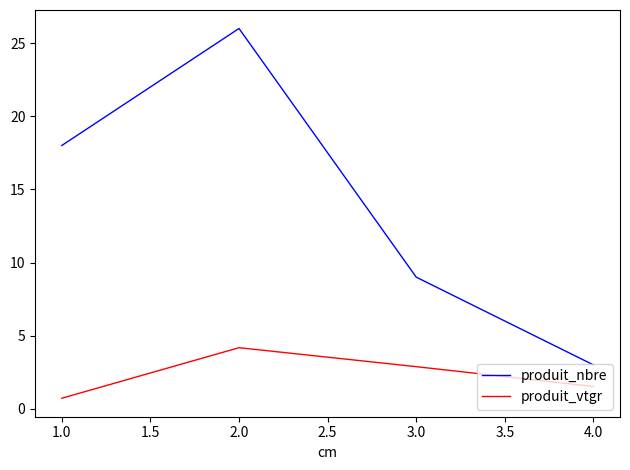

What is the sum of all produit_nbre values?

56.0